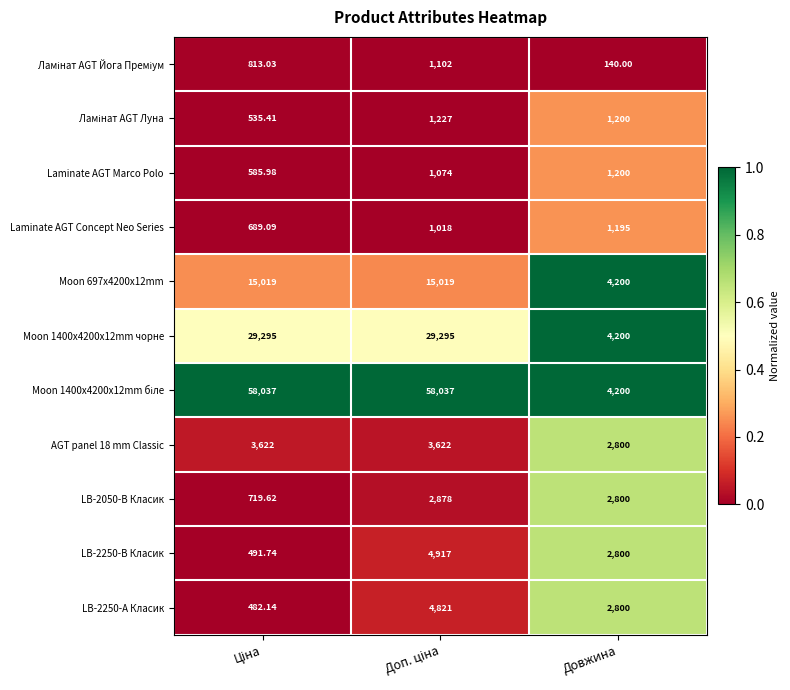

Where is LB-2250-В Класик nearest to the value 2704?

Довжина